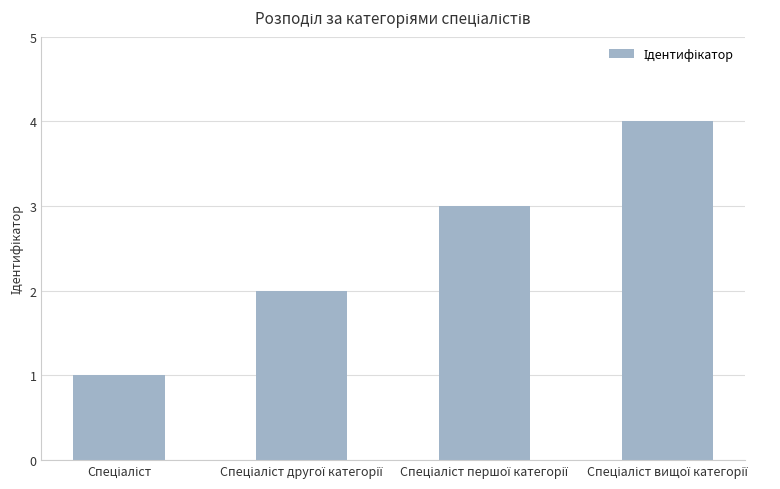

What is the difference between the maximum and minimum values?

3